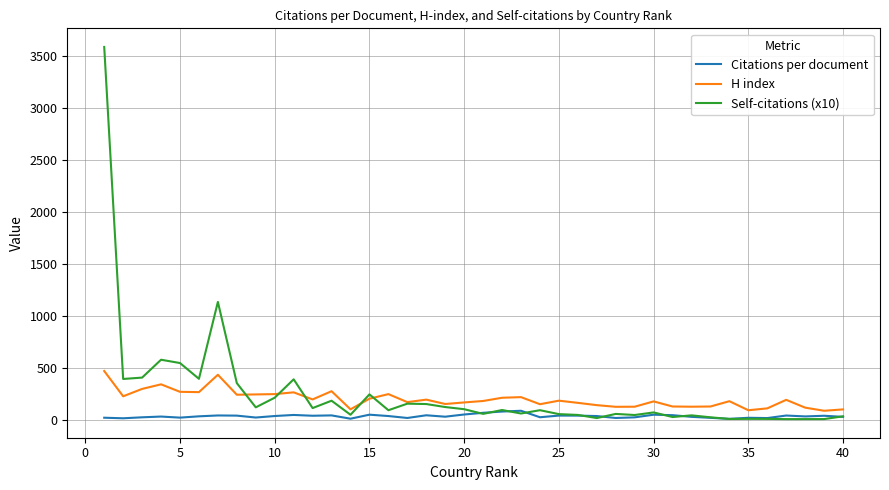

What is the maximum value shown in the chart?

3588.6